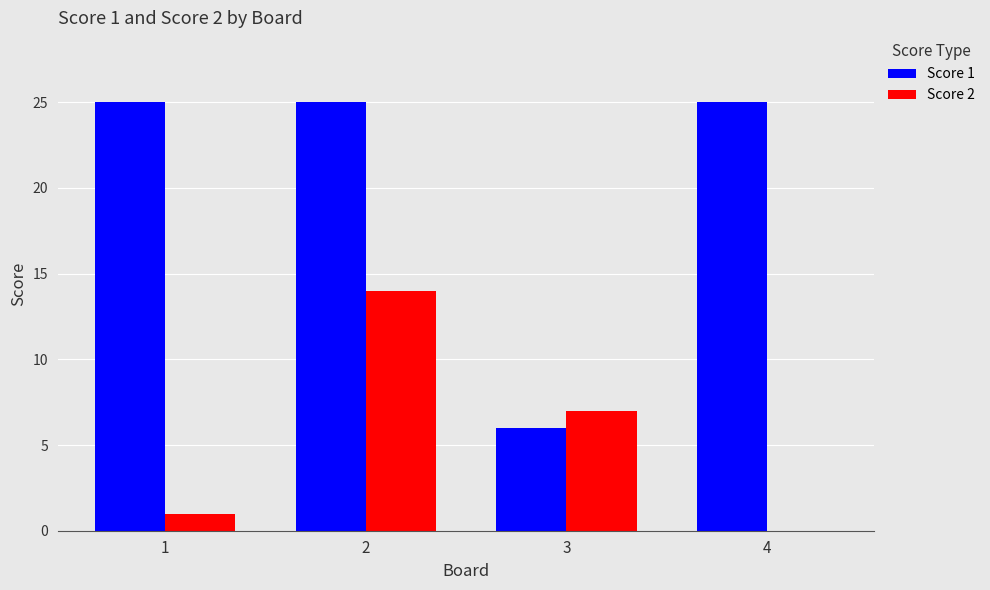

Is the value of Score 1 at 4 greater than the value of Score 2 at 1?

Yes